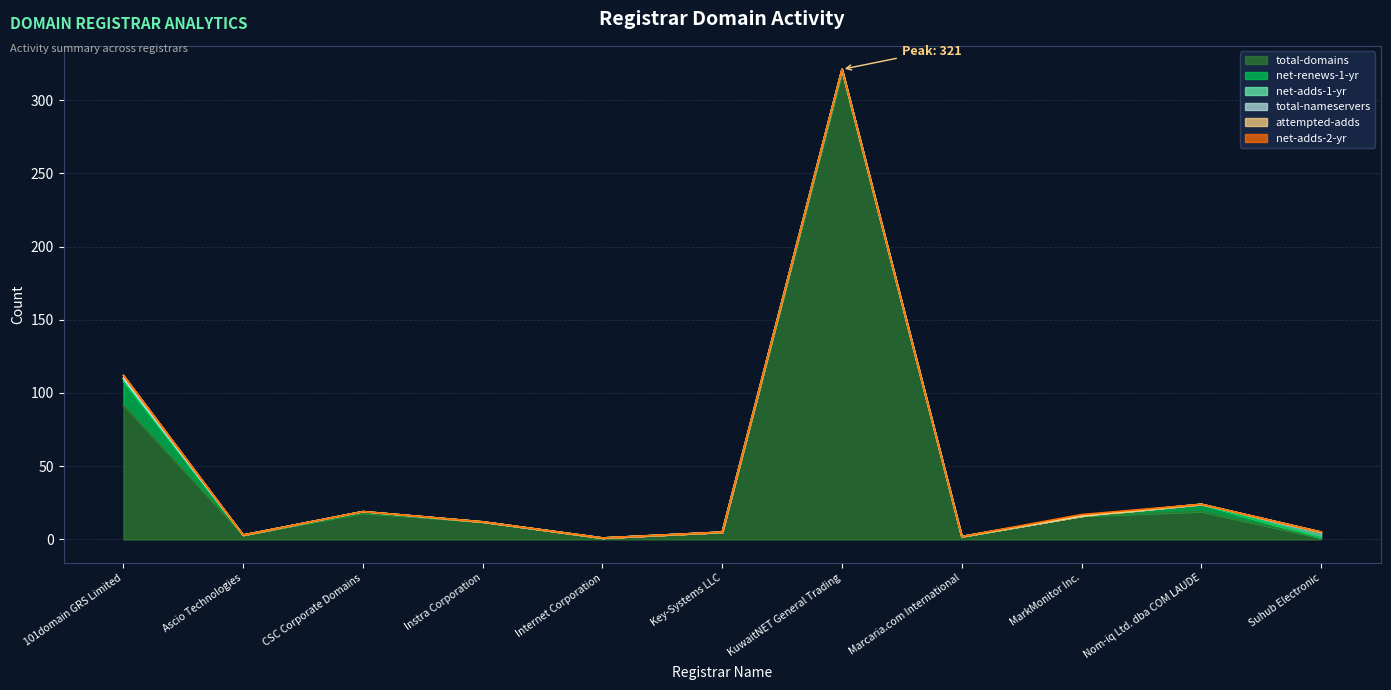

What position from the left is Nom-iq Ltd. dba COM LAUDE?

10